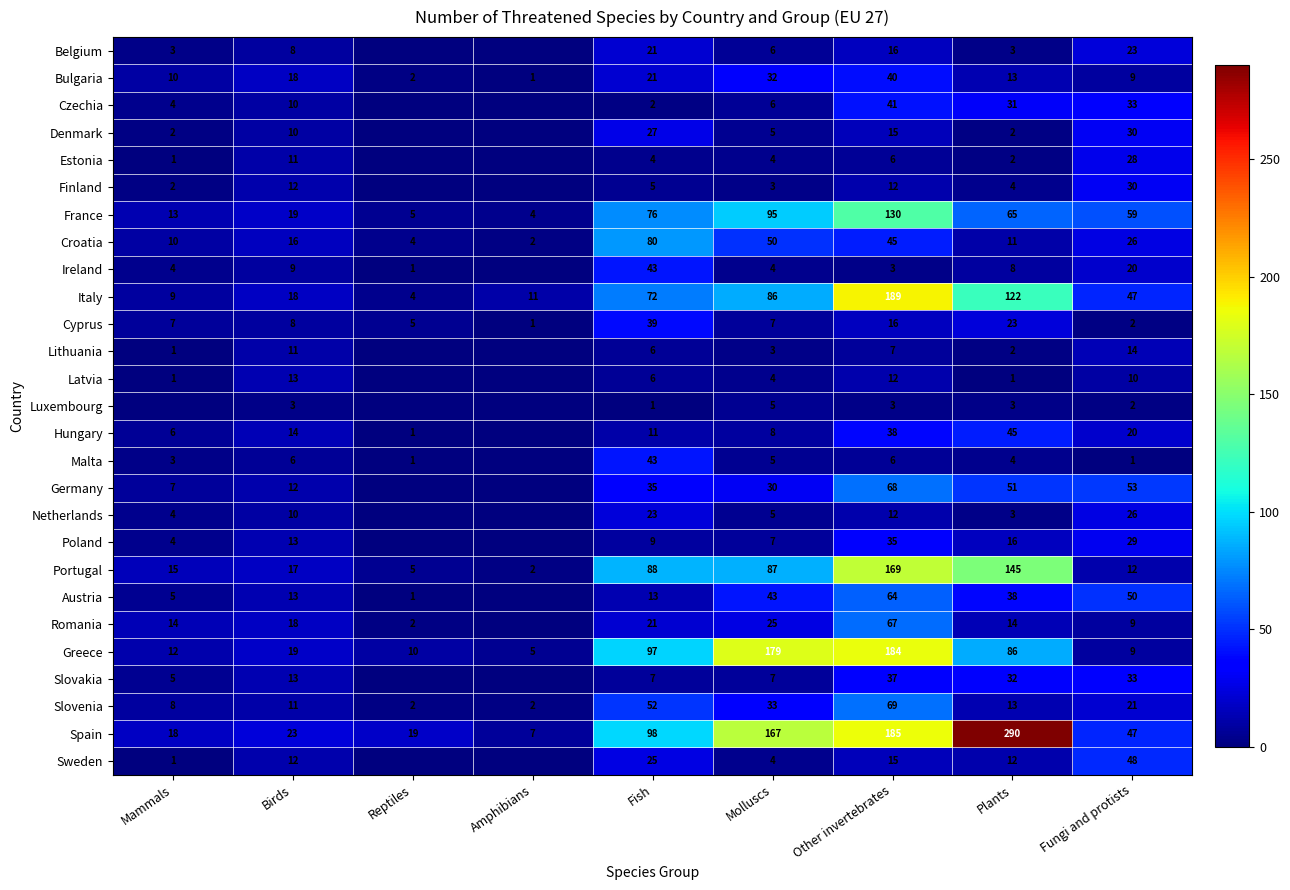

What is the difference between the highest and lowest values at Birds?

20